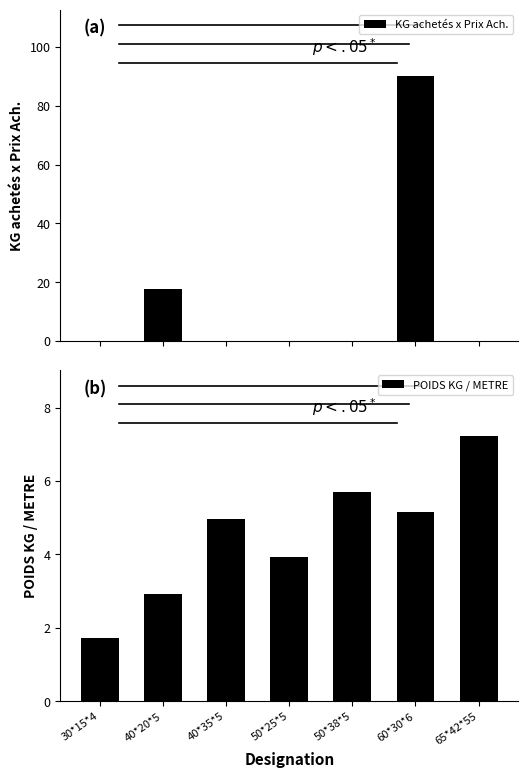

Is it true that POIDS KG / METRE equals 5.2 at 60*30*6?

True